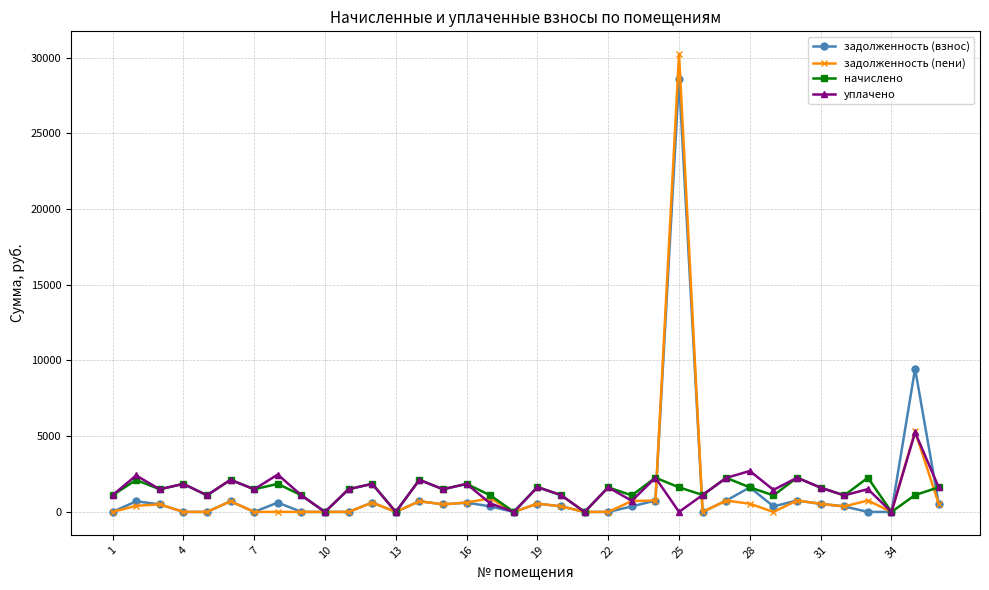

Which series has the widest spread of values?

задолженность (пени)